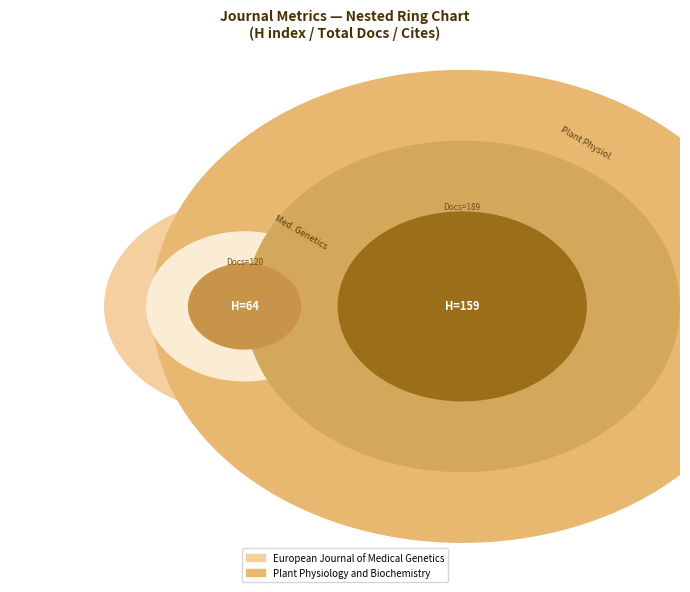

What percentage do Plant Physiology and Biochemistry and European Journal of Medical Genetics together represent?

100.0%